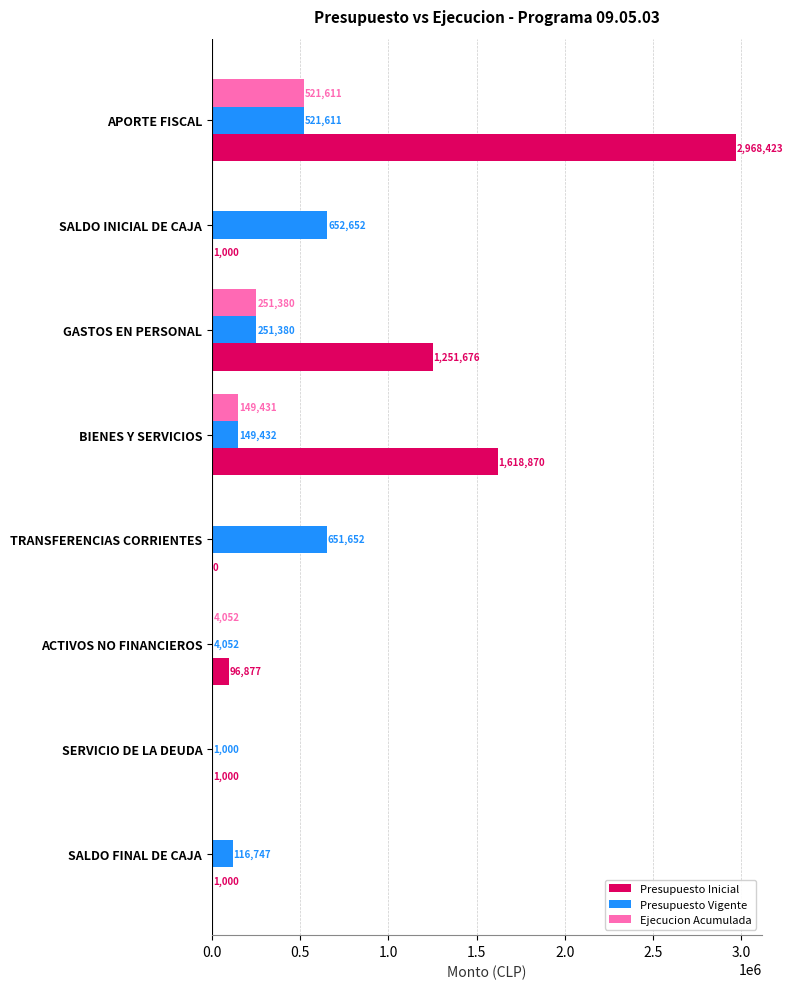

What is the sum of all Presupuesto Inicial values?

5938846